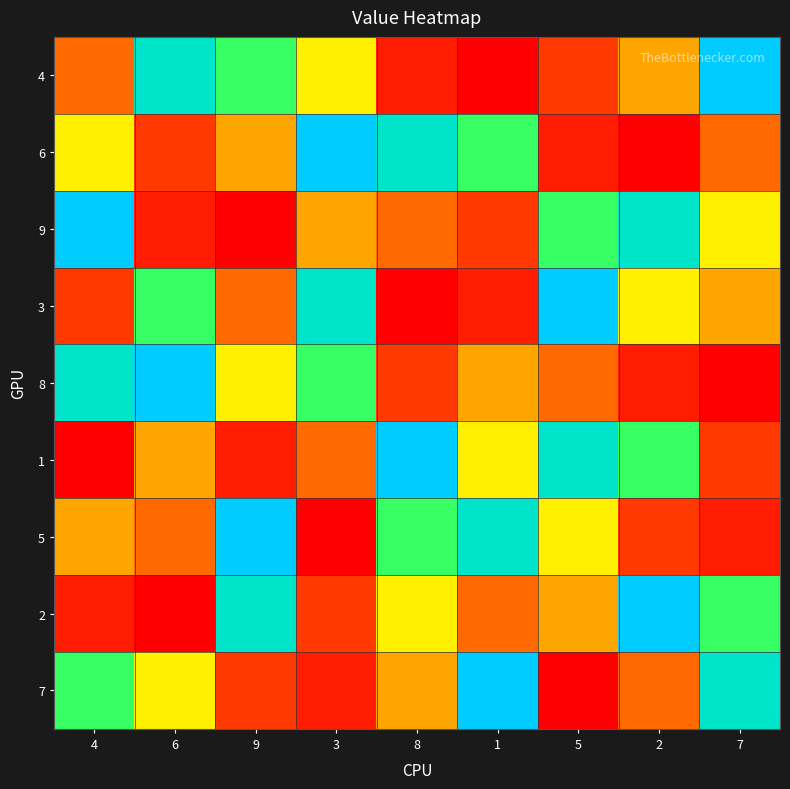

What is the spread (max minus min) of values at 5?

8